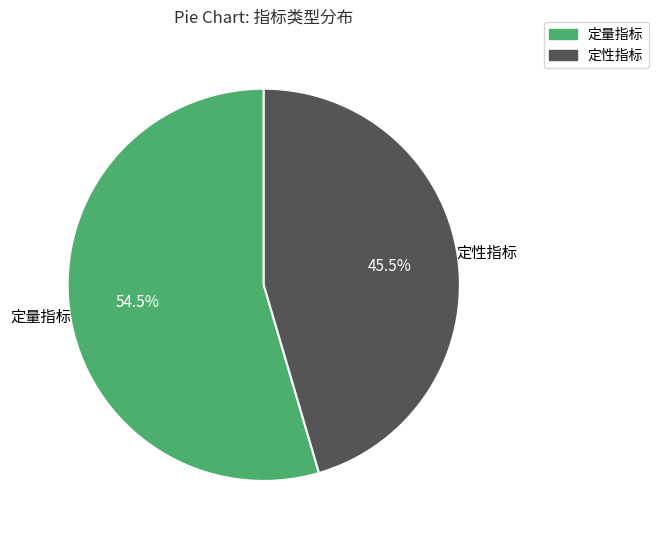

Which category accounts for the majority?

定量指标